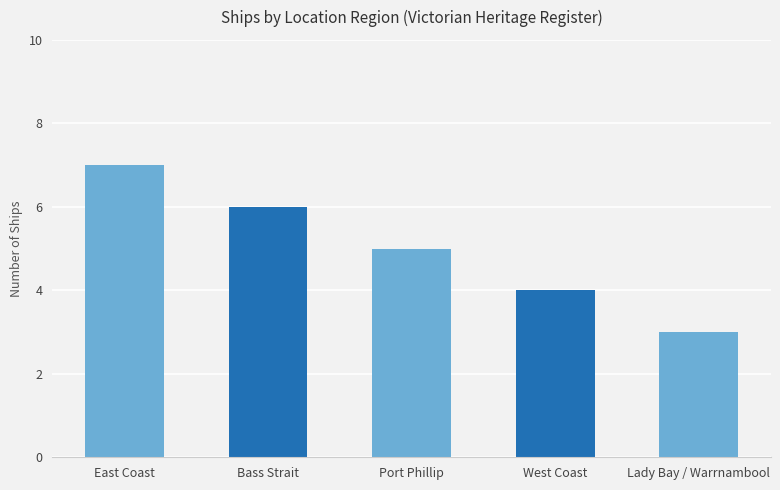

How many bars are there in total?

5